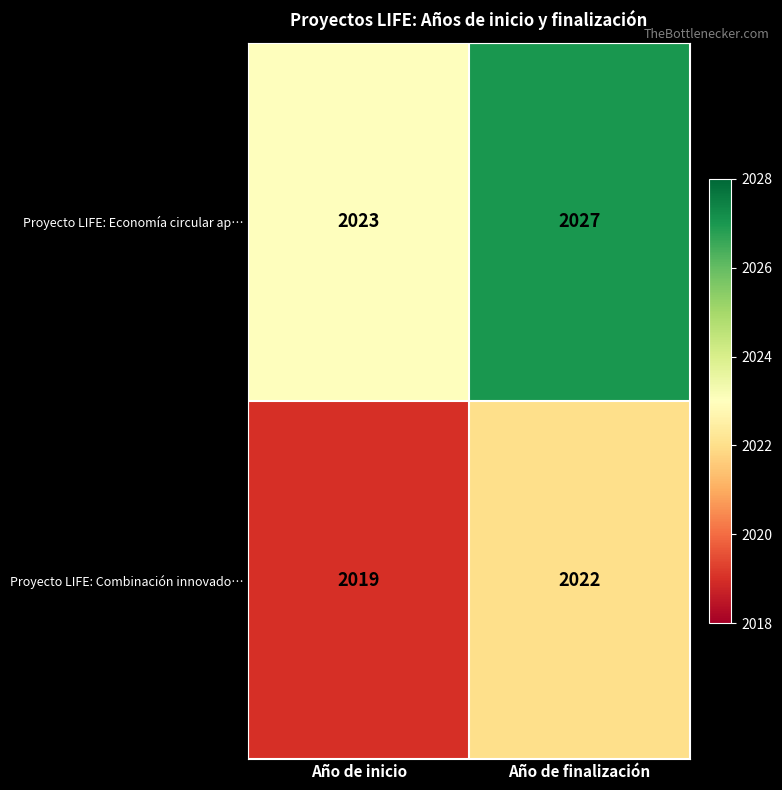

What is the difference between the maximum and minimum values in the Proyecto LIFE: Economía circular ap… series?

4